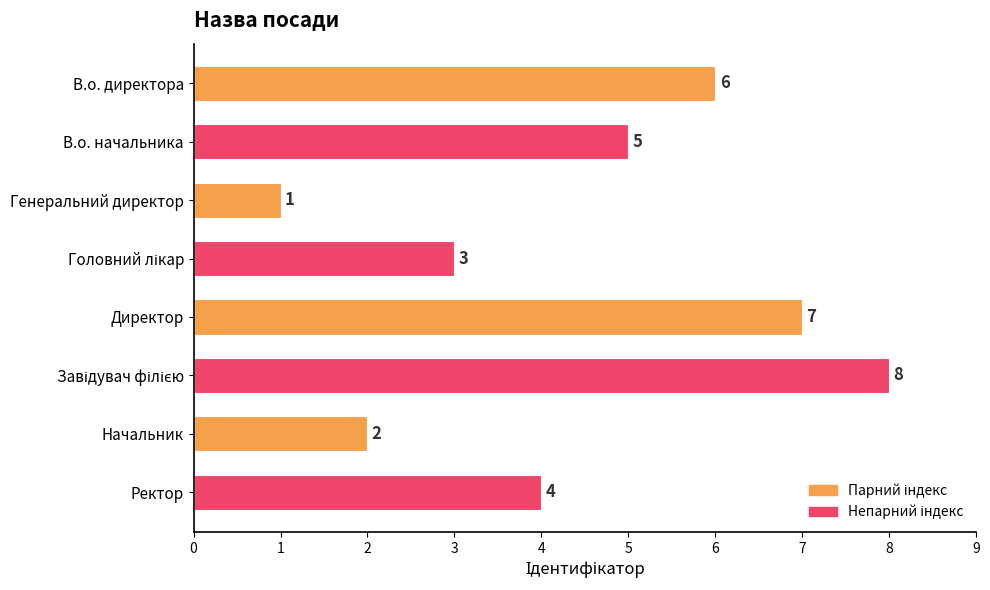

Reading top to bottom, what are all the values shown in this chart?

6	5	1	3	7	8	2	4